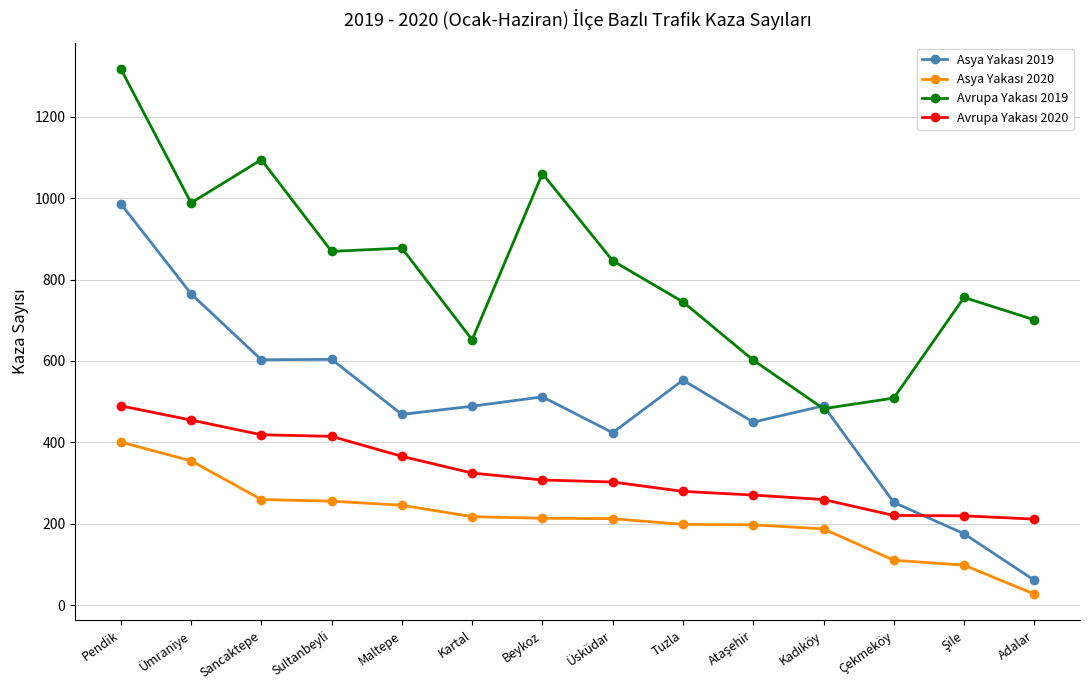

At how many categories does at least one series exceed 819?

7